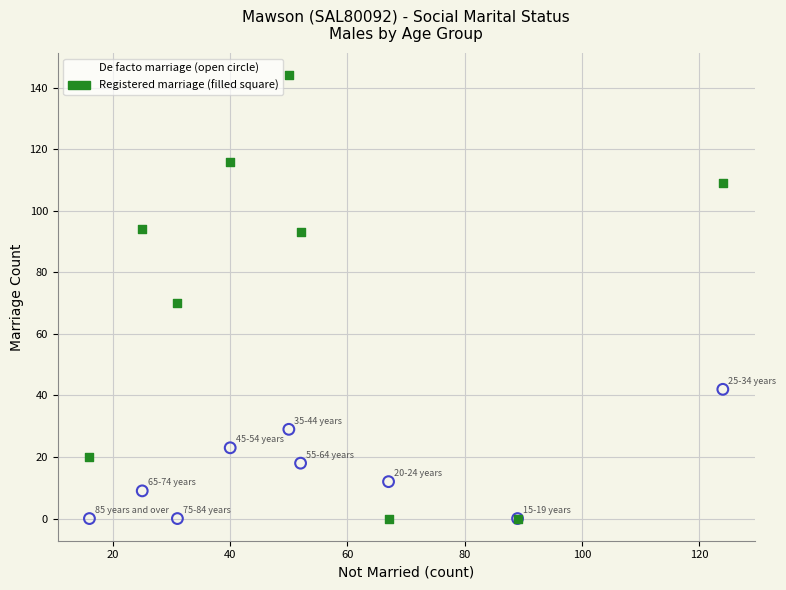

Across all series, what Y value is closest to 72?

70